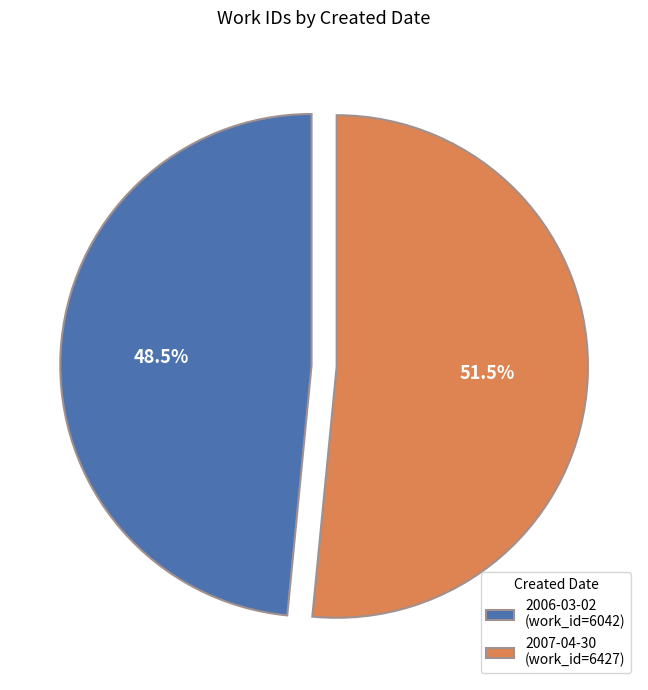

Does 2006-03-02 (work_id=6042) account for over 50% of the chart?

No